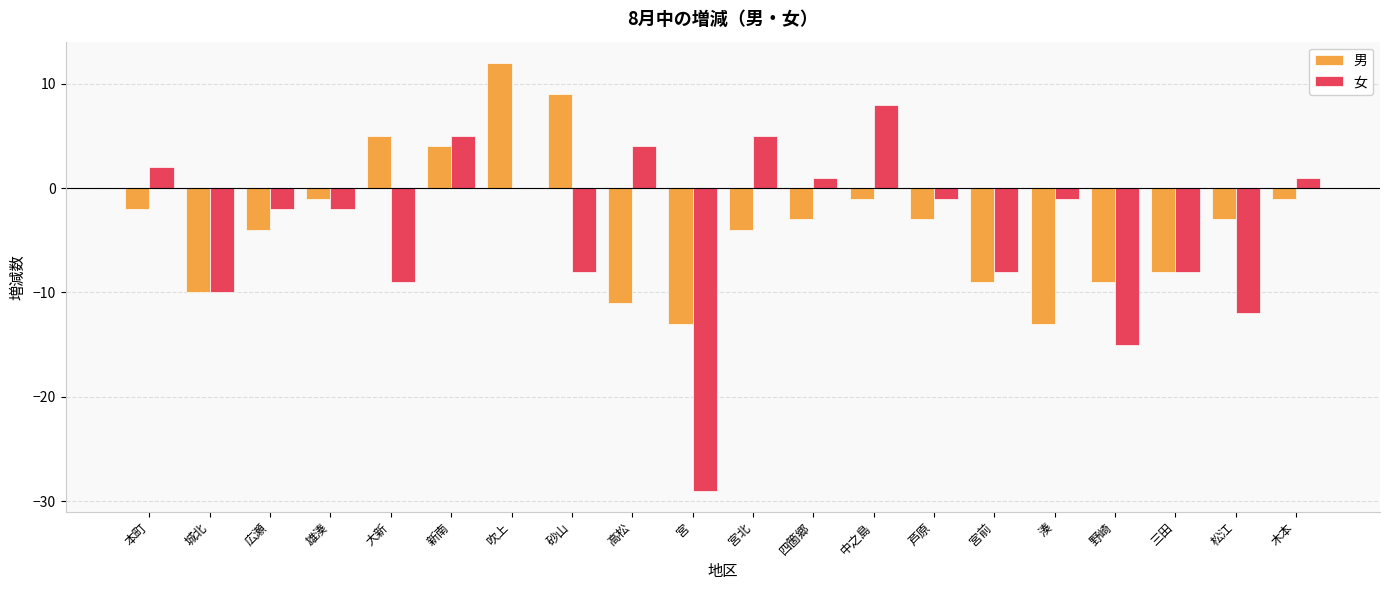

The value of 男 at 湊 is -22. True or false?

False